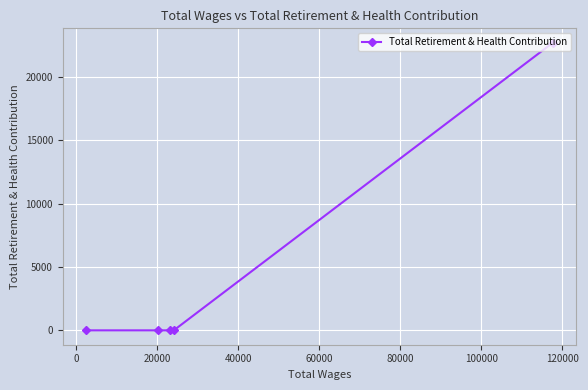

What is the greatest value displayed?

22677